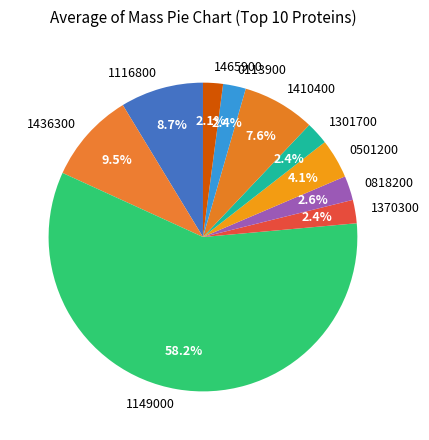

Count the number of slices in the pie.

10